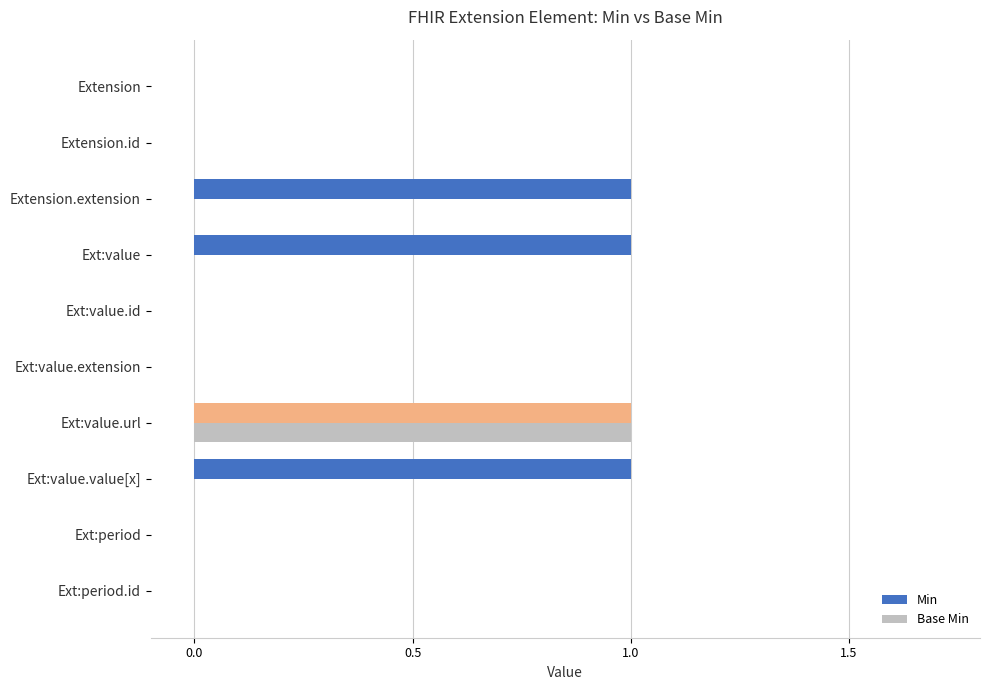

Is it true that Min equals 0 at Ext:period.id?

True